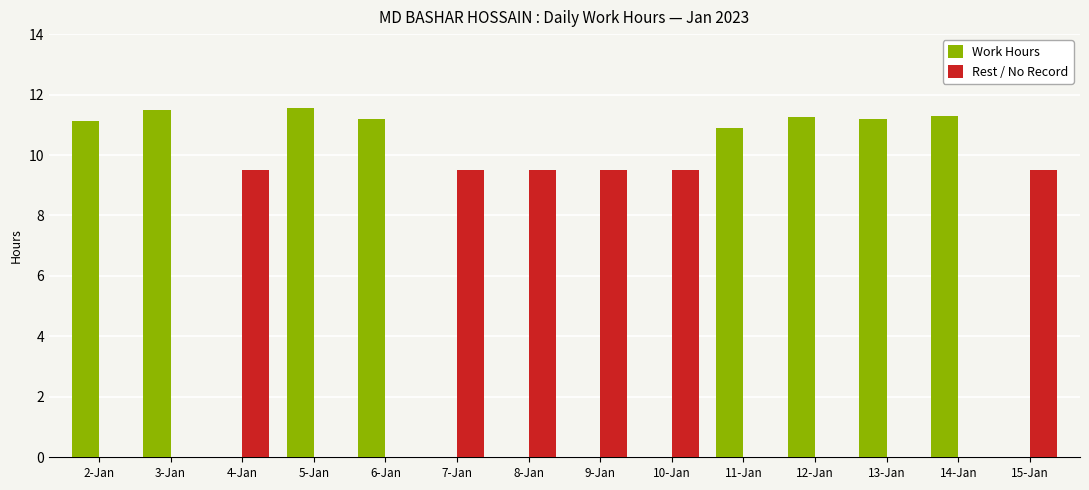

What is the total value across all series at 5-Jan?

11.5